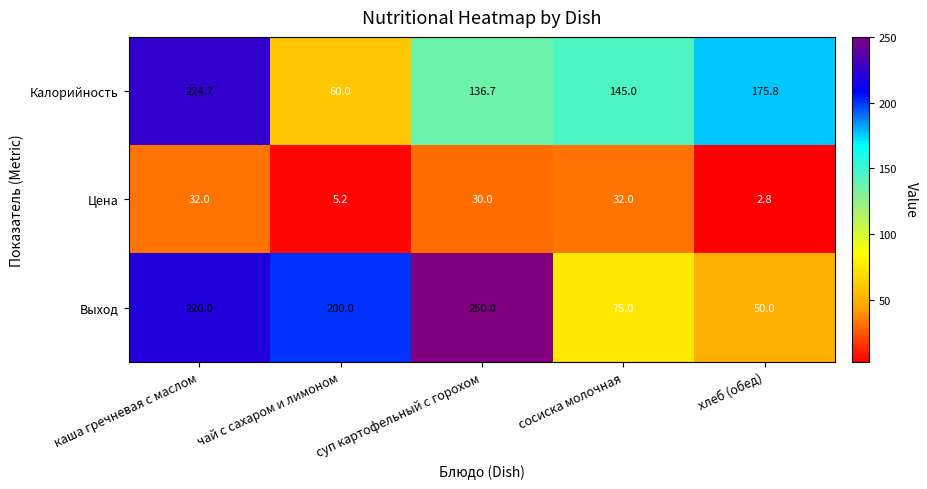

How many data points in Цена are less than 30?

2